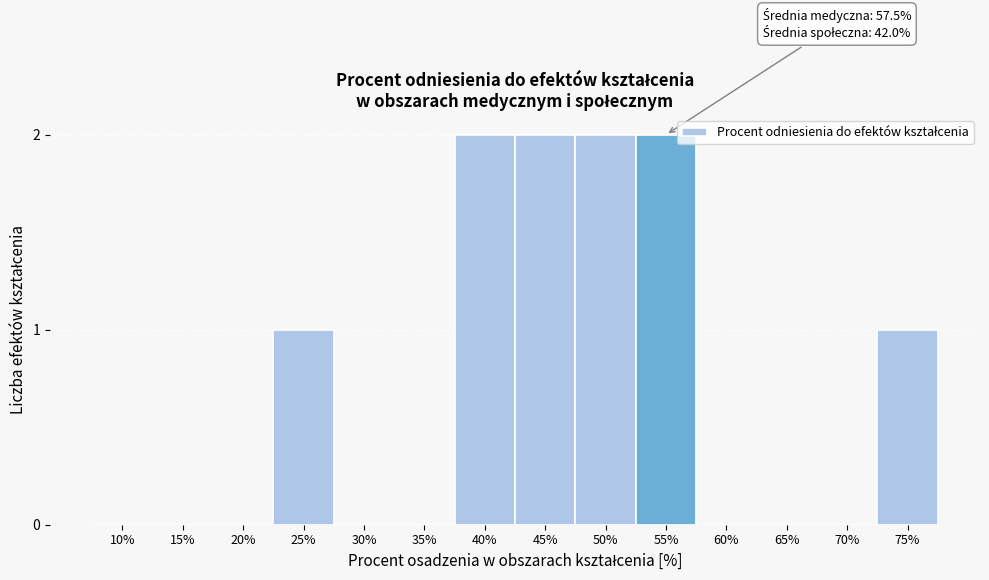

Reading left to right, transcribe all the data shown in this chart.

10%=0	15%=0	20%=0	25%=1	30%=0	35%=0	40%=2	45%=2	50%=2	55%=2	60%=0	65%=0	70%=0	75%=1